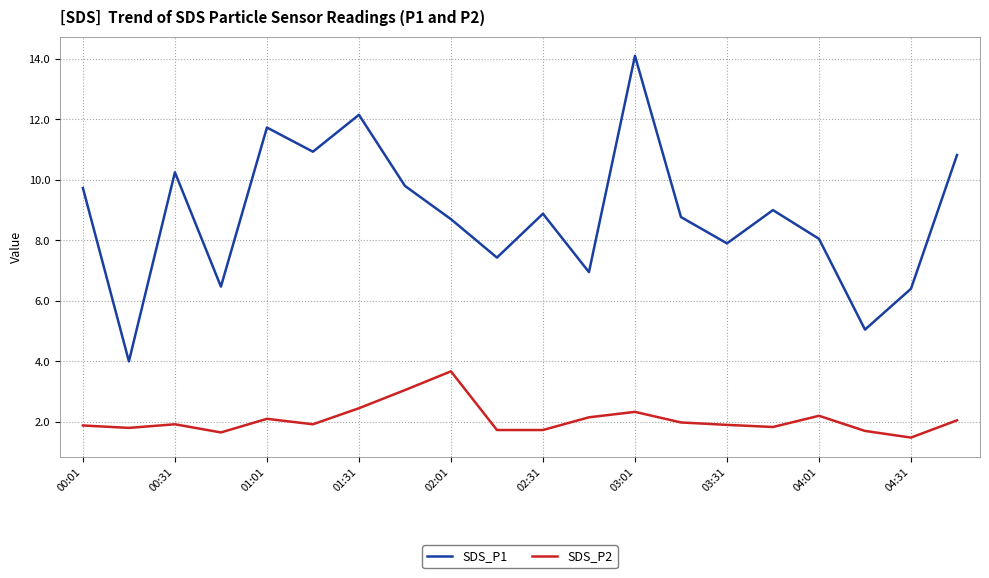

What is the minimum value for SDS_P1?

4.0